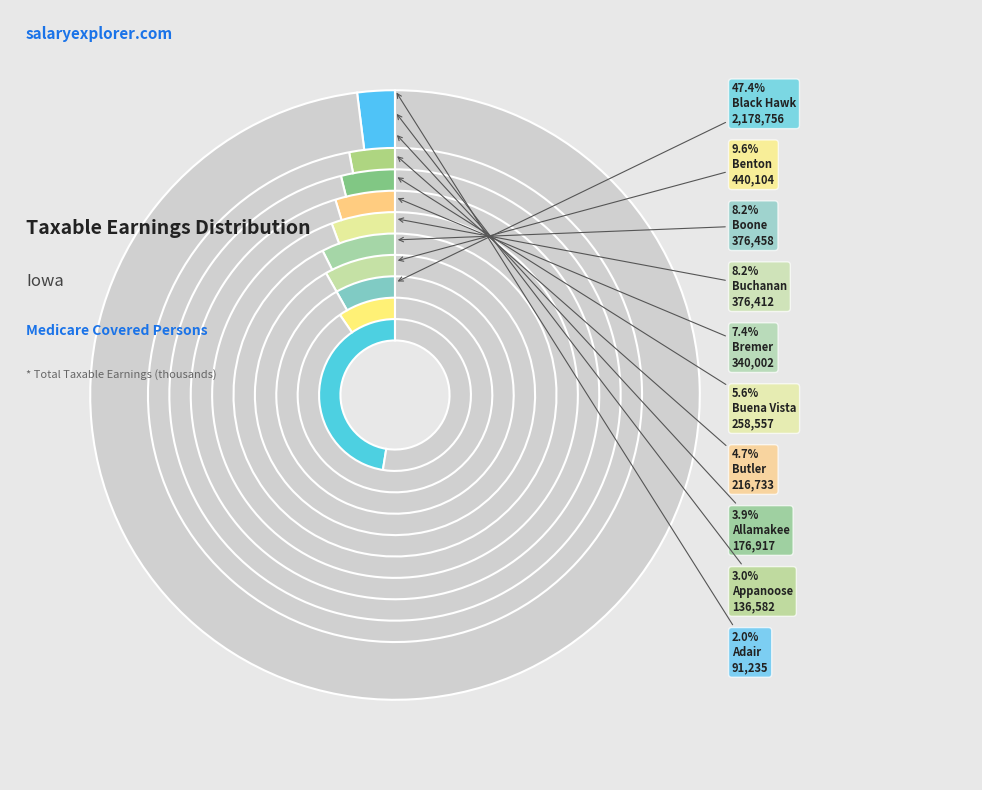

To the nearest percent, what portion does Allamakee represent?

4%